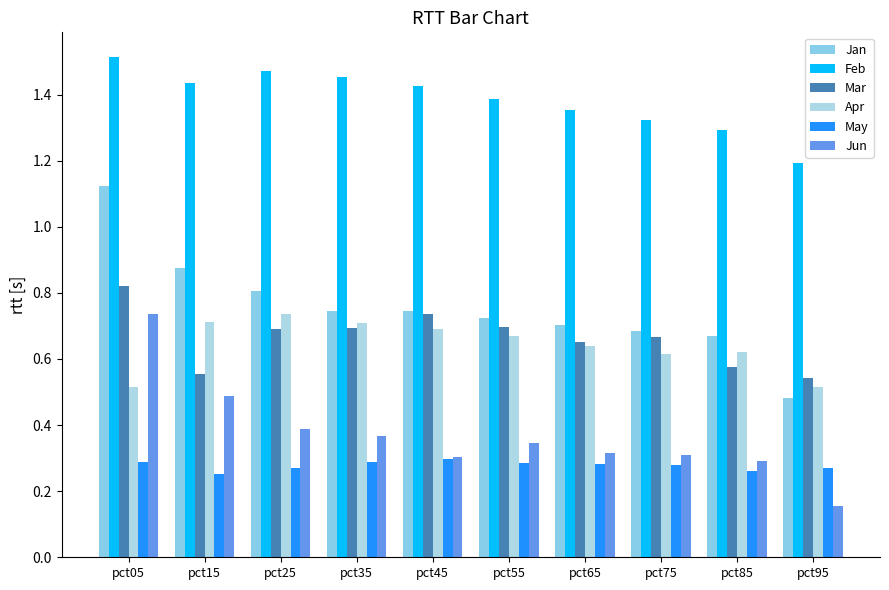

What is the total value across all series at pct85?

3.7